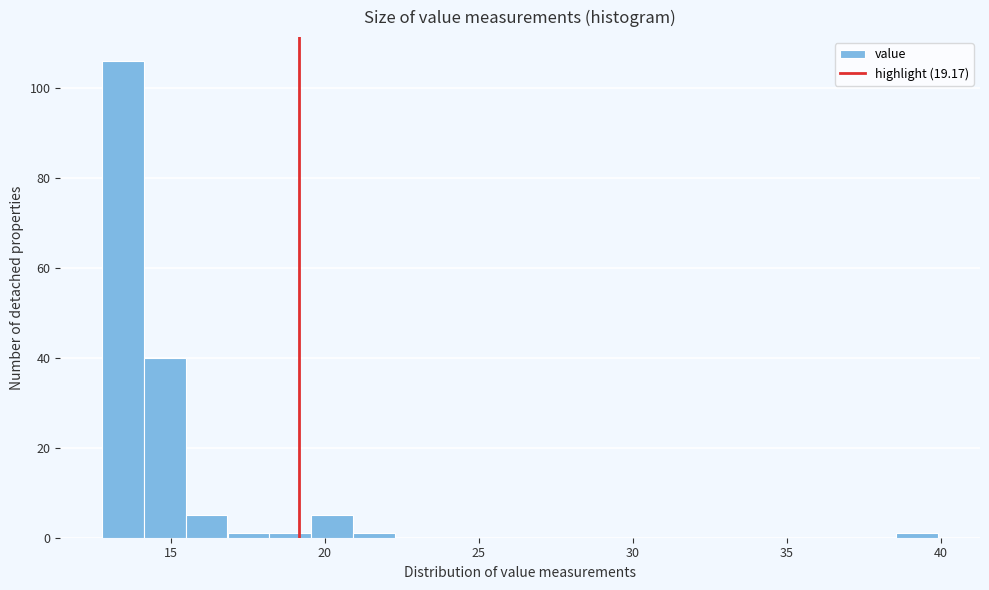

Around what value on the x-axis is the tallest bar? Give the approximate position of its centre, as read against the axis.

13.5